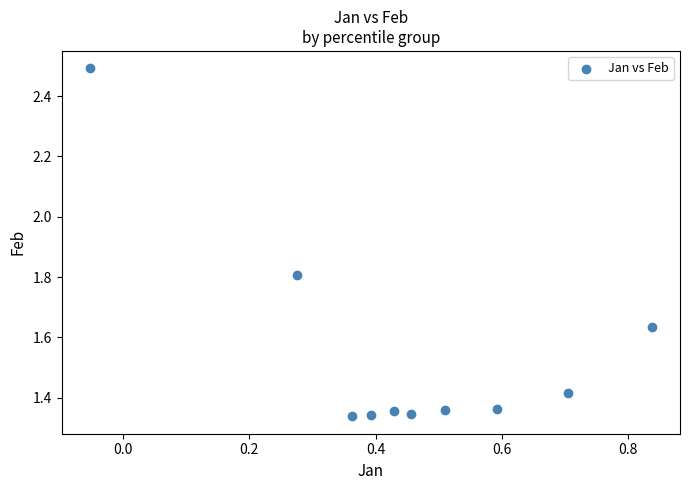

What is the range of Y values (max minus min)?

1.2